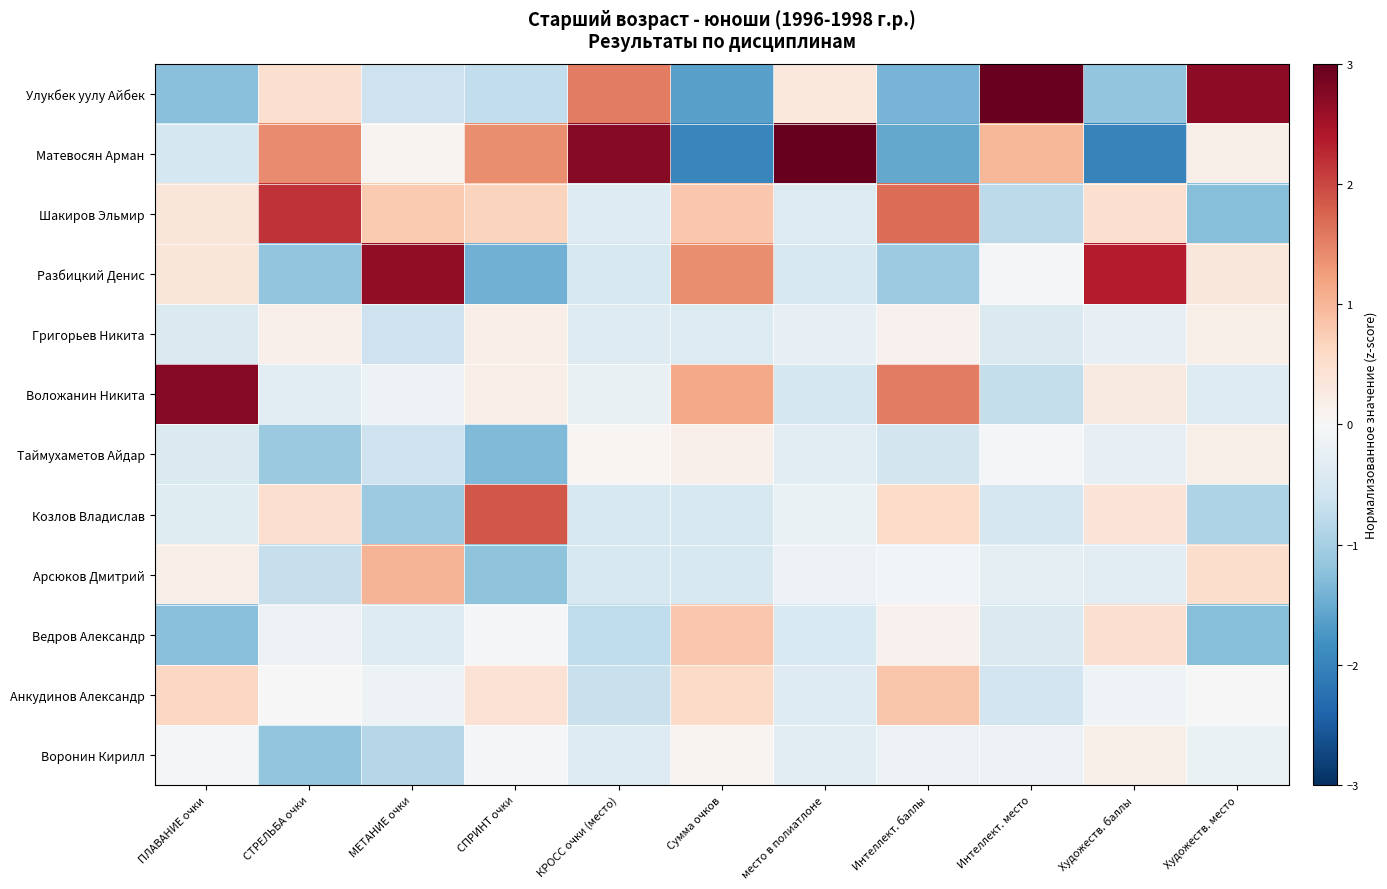

At how many categories does at least one series exceed 0?

11